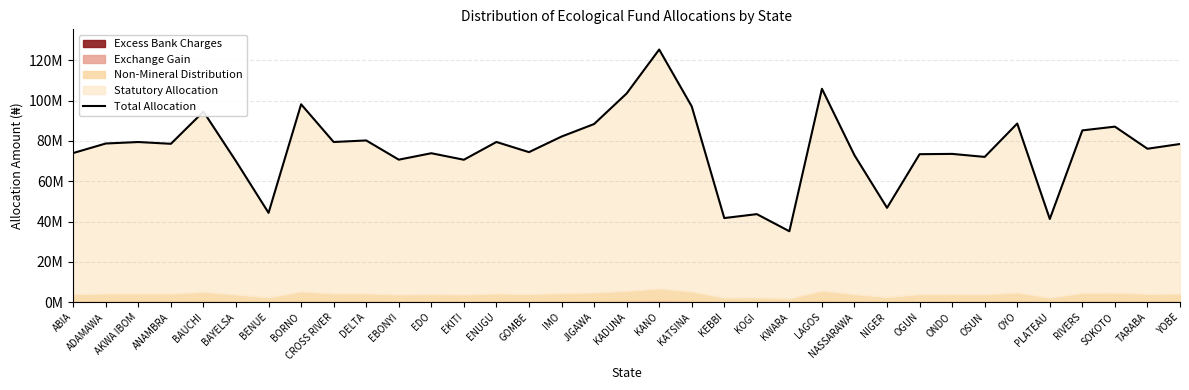

Reading left to right, what are all the values shown in this chart?

74032711.9	78758074.3	79489966.9	78610530.3	94571101.7	69955735.1	44333260.7	98229798.5	79503523.2	80276374.5	70732459.2	73926756.2	70692545.3	79510384.9	74470207.8	82202031.8	88415910.6	103589522.9	125406650.1	97186584.8	41741880.6	43691147.5	35188685.3	105914051.5	72911107.2	46825535.5	73452618.1	73598136.0	72106085.7	88676317.9	41280287.1	85265537.4	87133638.6	76158440.7	78509575.9